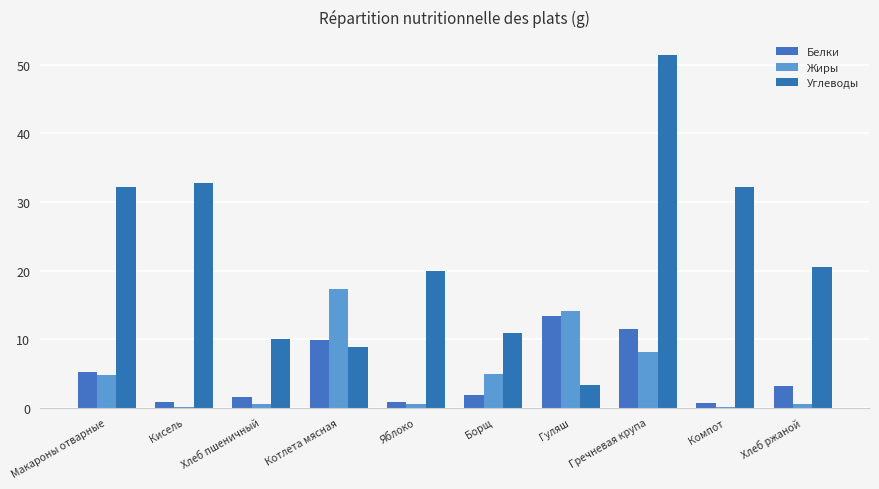

Reading left to right, extract all data points from this chart.

Белки: 5.2	0.9	1.5	9.9	0.8	1.8	13.4	11.5	0.7	3.2
Жиры: 4.8	0.1	0.6	17.3	0.6	4.9	14.1	8.1	0.1	0.6
Углеводы: 32.2	32.8	10.0	8.8	20.0	10.9	3.3	51.5	32.1	20.5